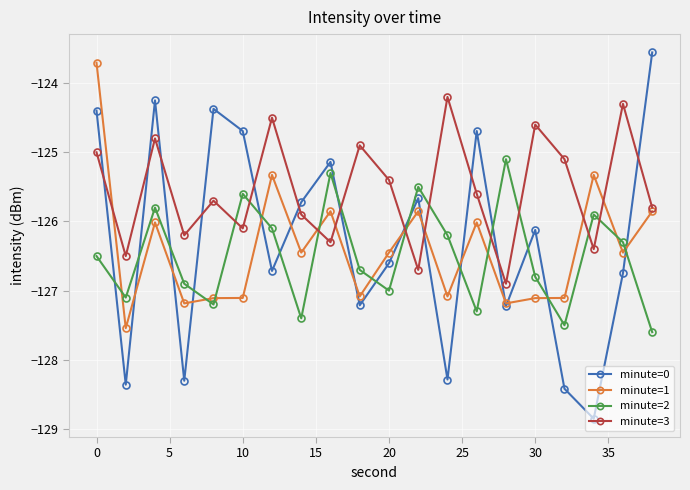

What are all the series names shown in the legend?

minute=0, minute=1, minute=2, minute=3